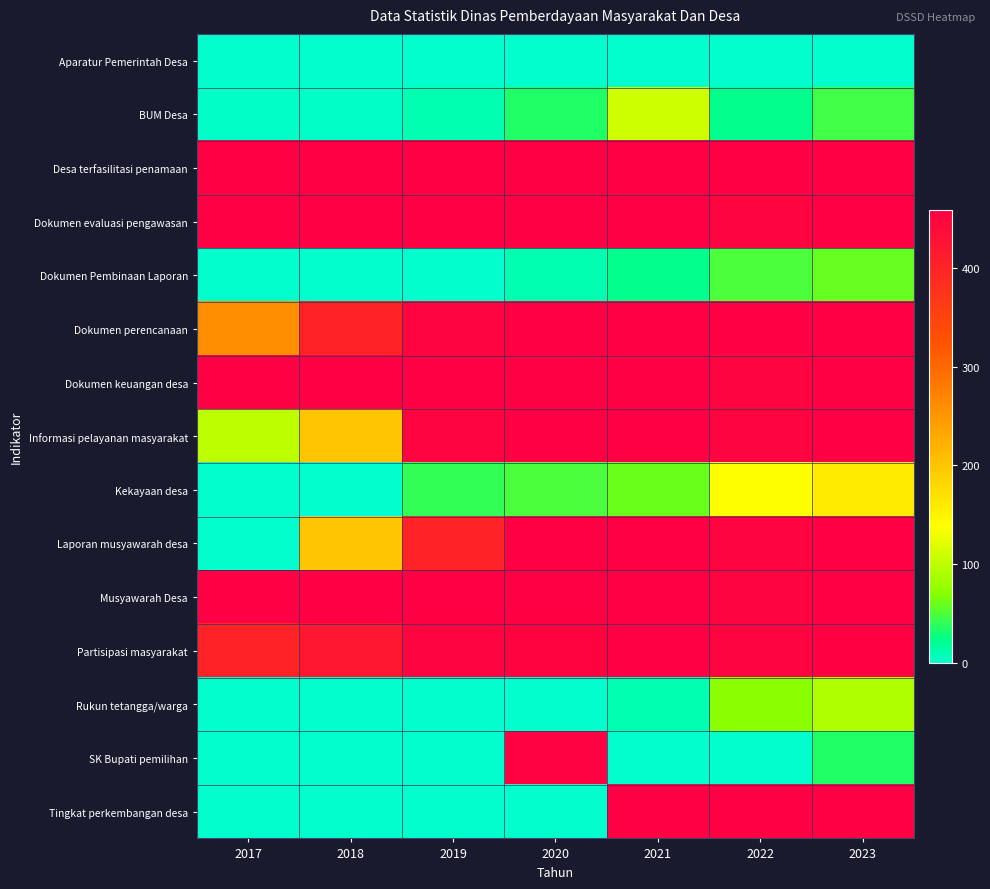

Which has a higher value, 2023 or 2019?

2023